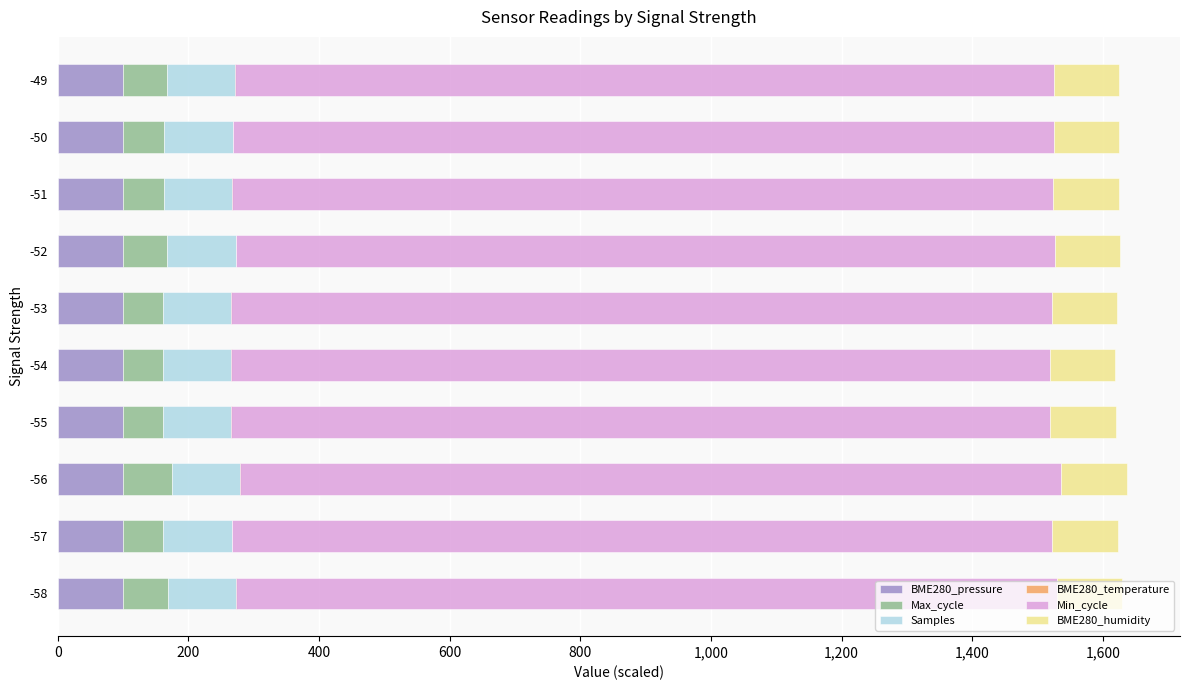

How many bars are there in total?

60